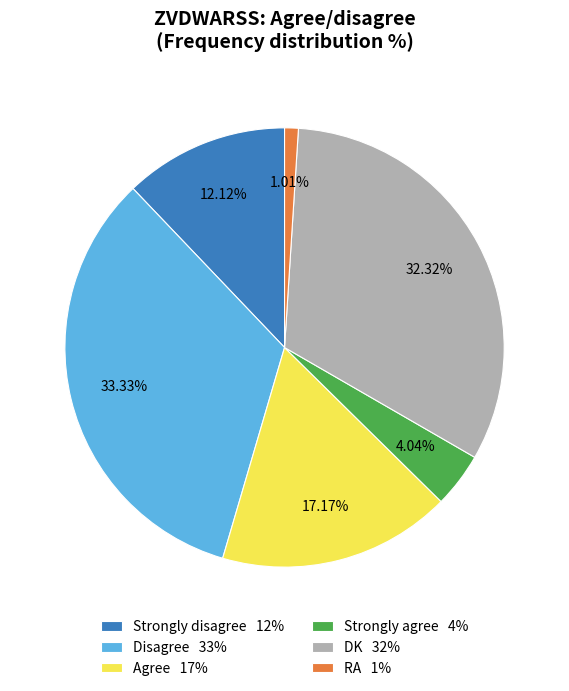

To the nearest percent, what percentage of the pie is DK?

32%